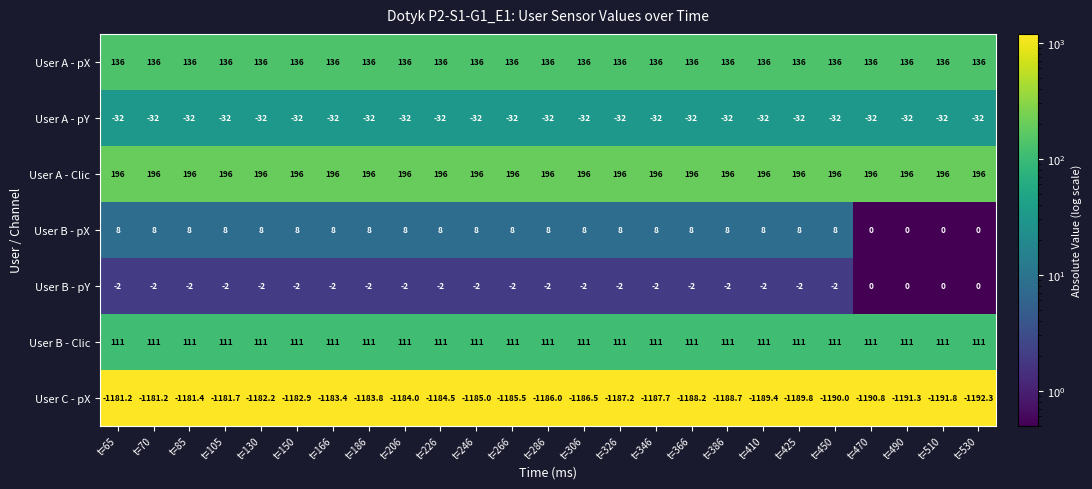

Which series changed the most between t=65 and t=490?

User C - pX